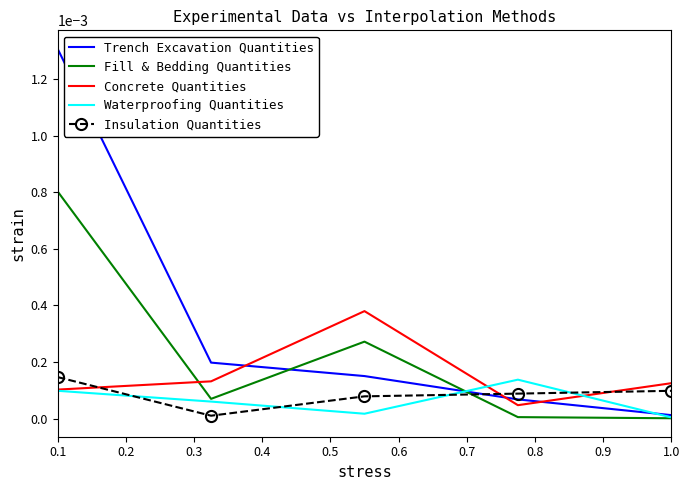

Which series has the largest total across all categories?

Trench Excavation Quantities